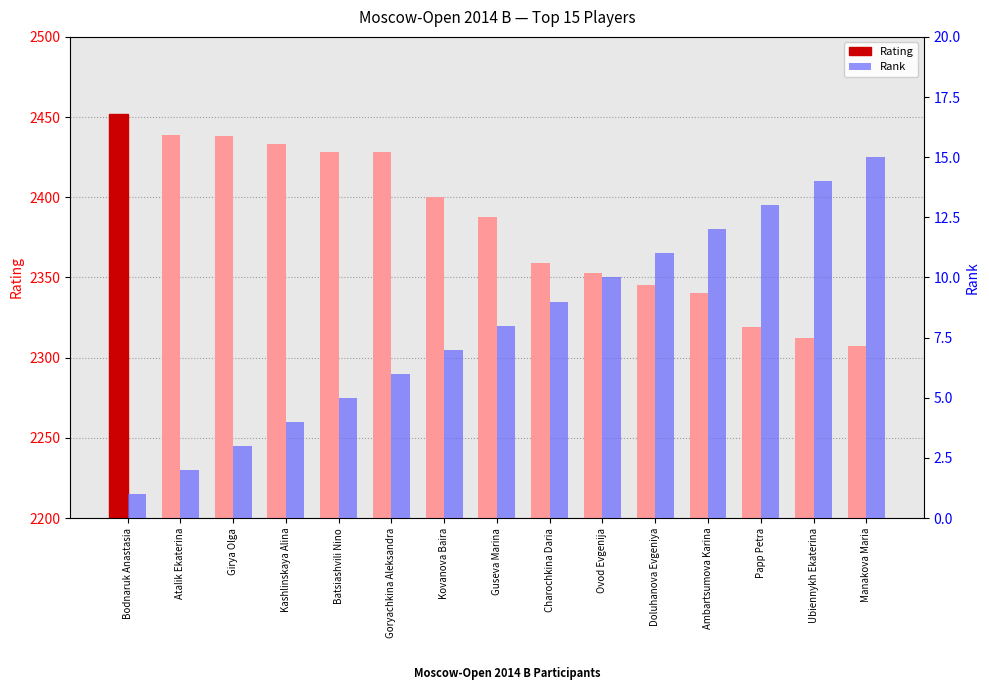

At Ubiennykh Ekaterina, list the series in order from smallest to largest.

Rank, Rating